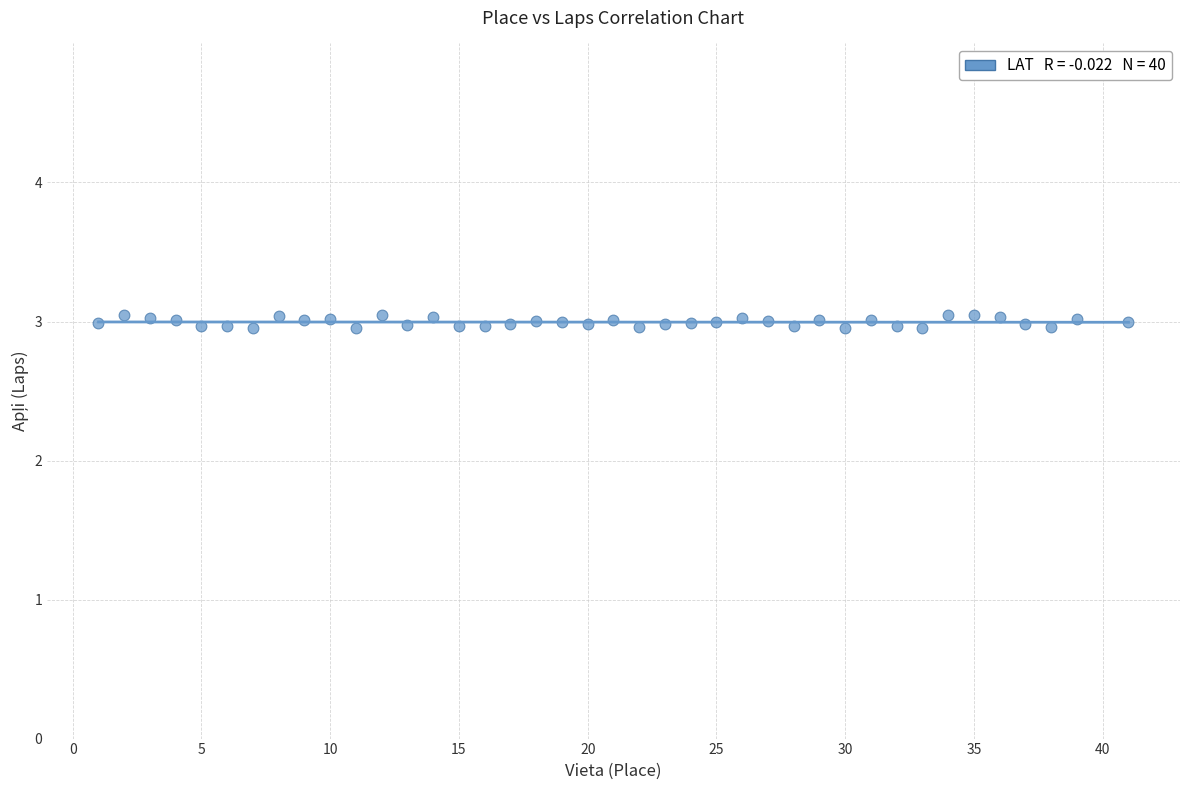

What is the range of X values (max minus min)?

40.0